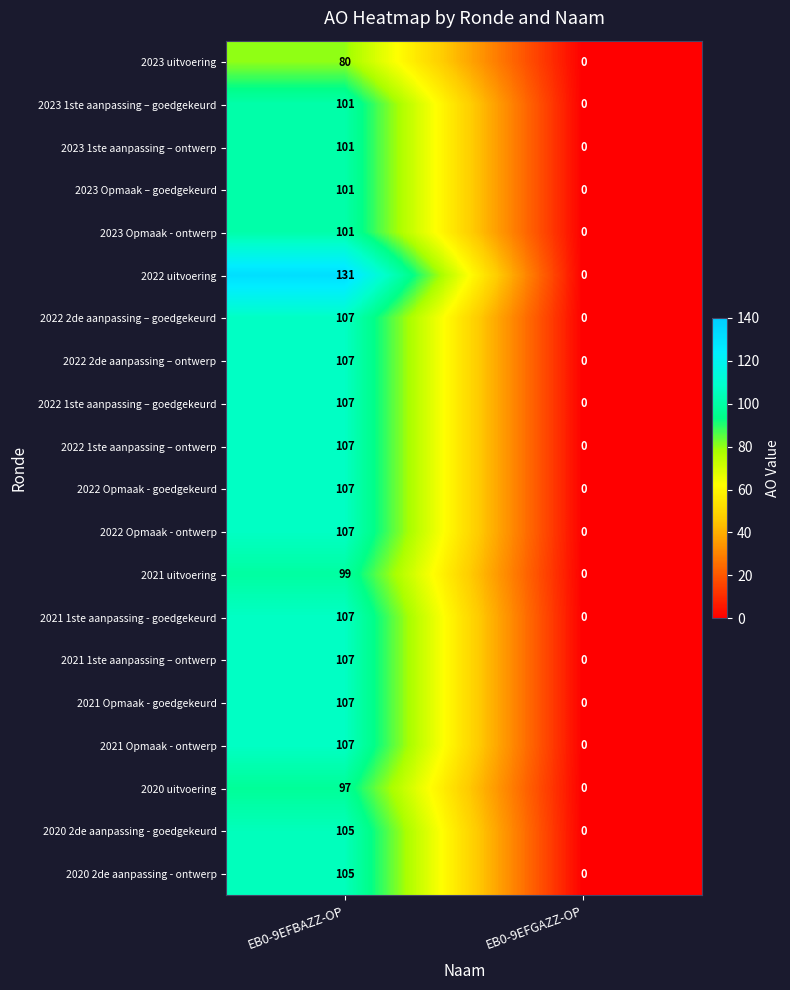

List the labels in order of 2020 2de aanpassing - ontwerp value, largest first.

EB0-9EFBAZZ-OP, EB0-9EFGAZZ-OP